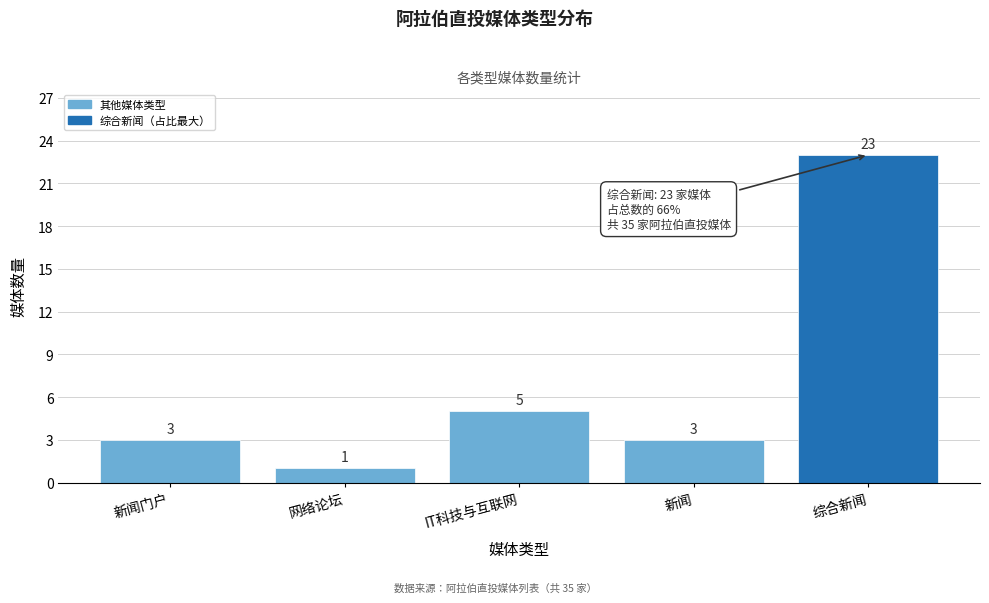

Reading left to right, transcribe all the data shown in this chart.

3	1	5	3	23